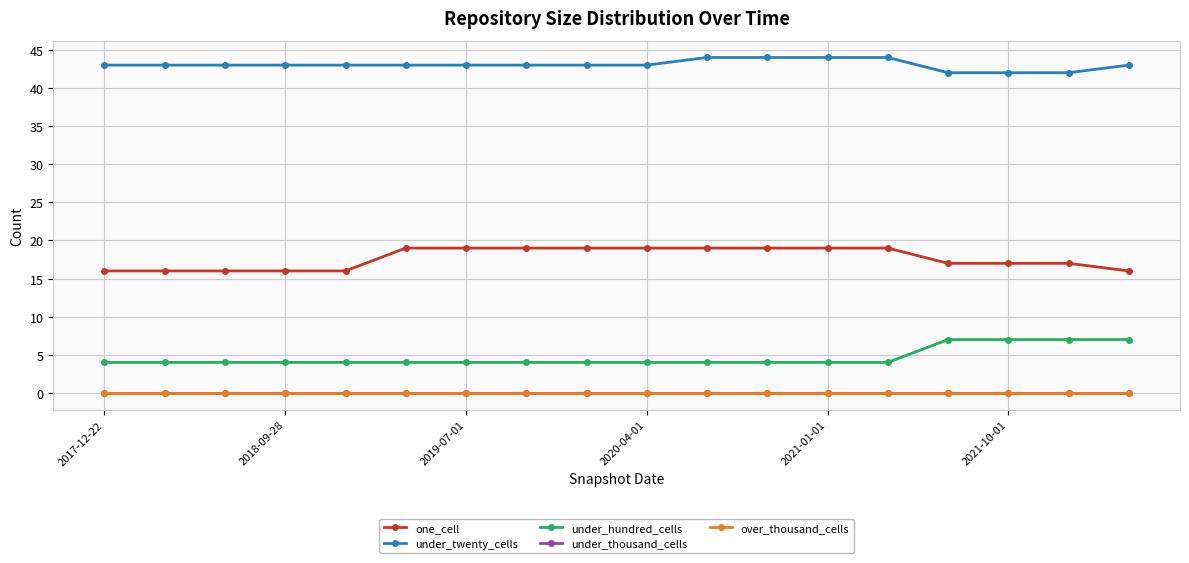

Reading left to right, transcribe all the data shown in this chart.

one_cell: 16	16	16	16	16	19	19	19	19	19	19	19	19	19	17	17	17	16
under_twenty_cells: 43	43	43	43	43	43	43	43	43	43	44	44	44	44	42	42	42	43
under_hundred_cells: 4	4	4	4	4	4	4	4	4	4	4	4	4	4	7	7	7	7
under_thousand_cells: 0	0	0	0	0	0	0	0	0	0	0	0	0	0	0	0	0	0
over_thousand_cells: 0	0	0	0	0	0	0	0	0	0	0	0	0	0	0	0	0	0